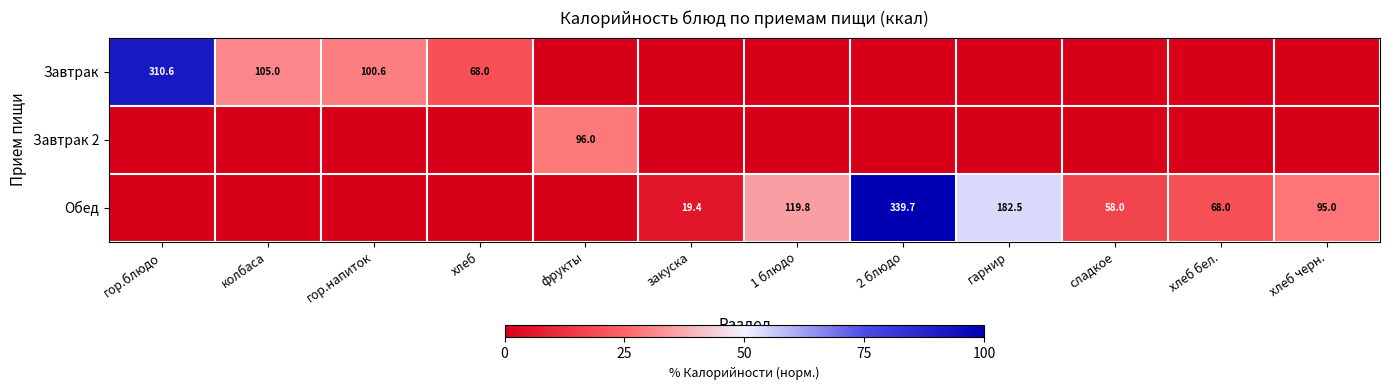

Is it true that Завтрак equals 310.6 at гор.блюдо?

True